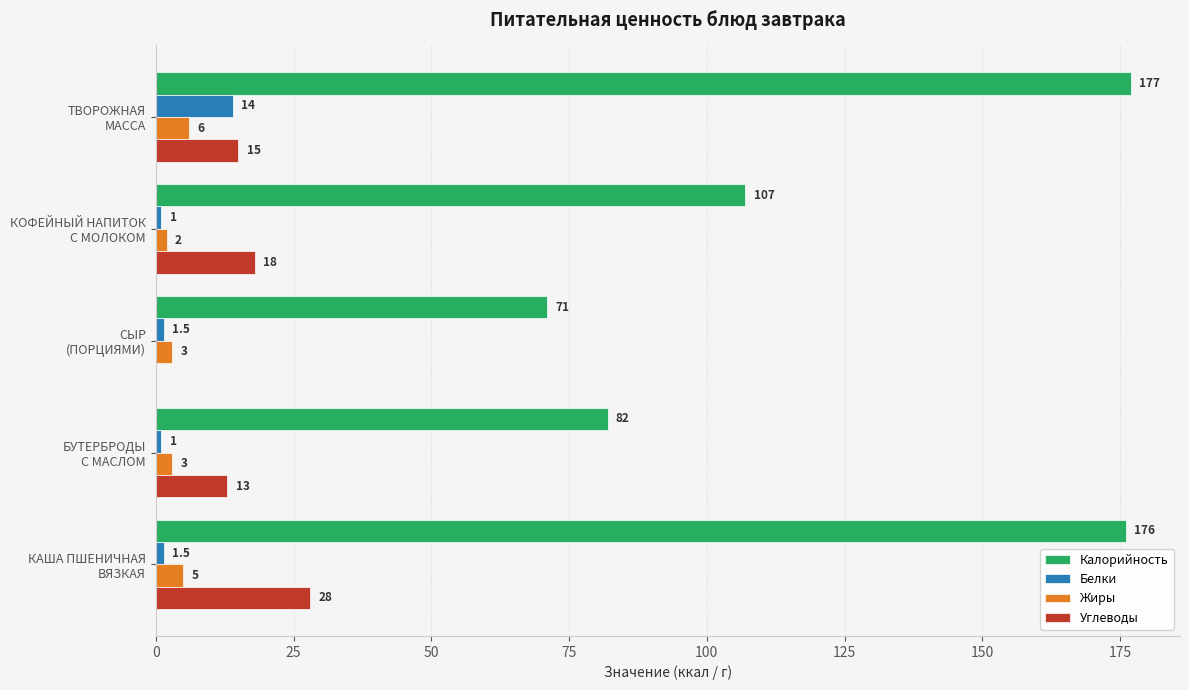

Which series has the largest total across all categories?

Калорийность